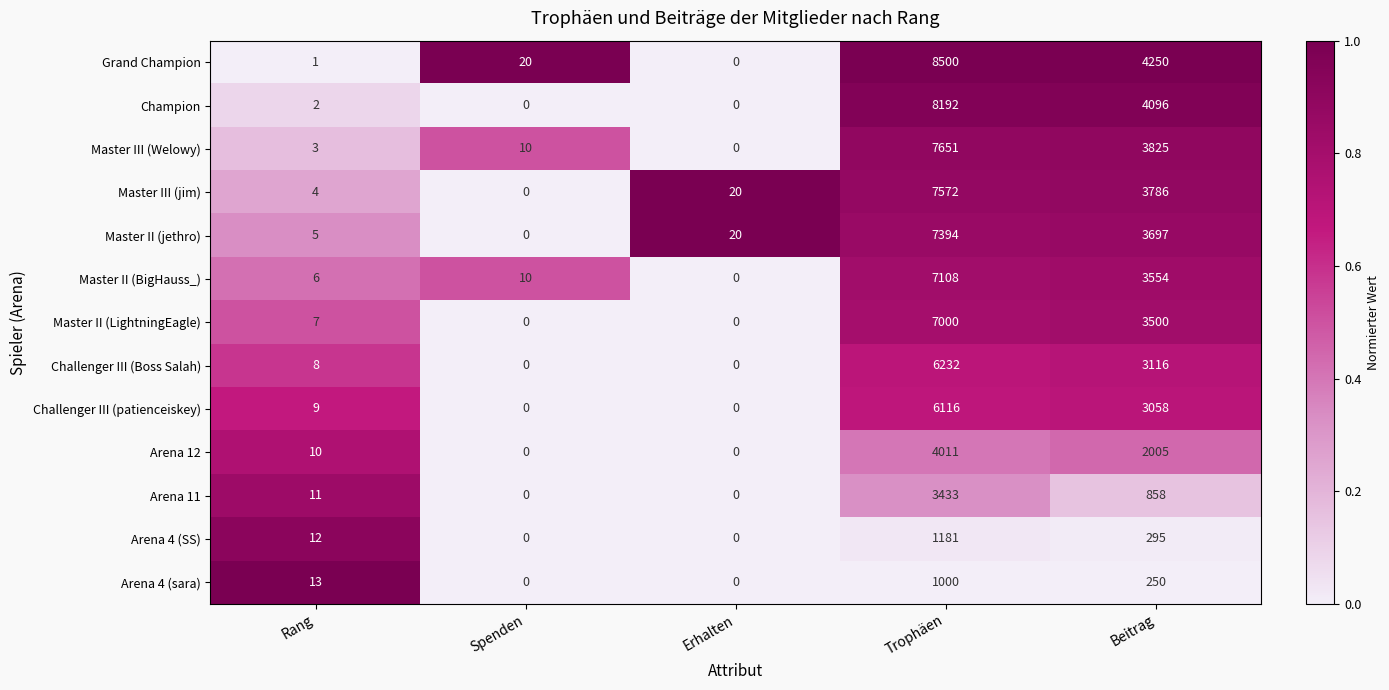

Which series has the widest spread of values?

Grand Champion